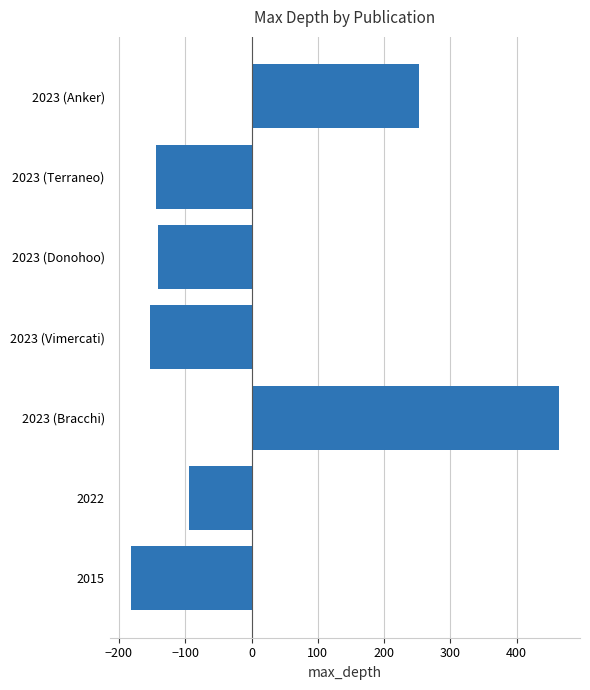

Which category has the lowest value across all series?

2015